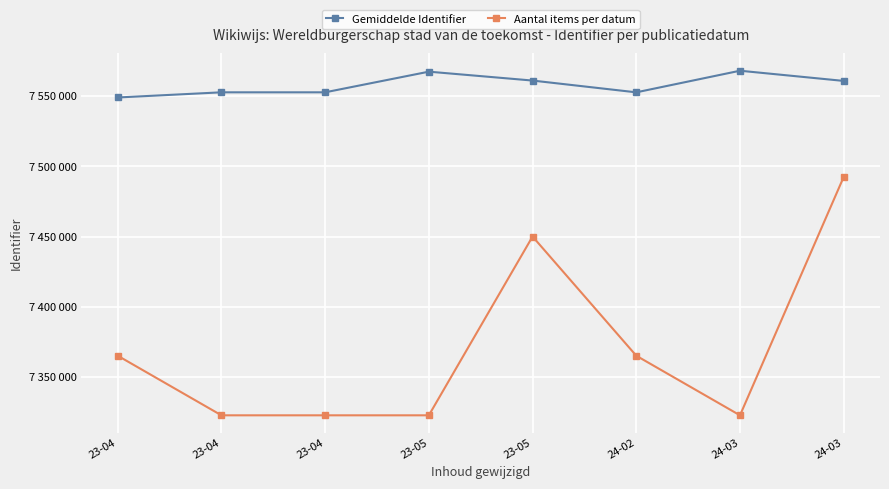

What are all the series names shown in the legend?

Gemiddelde Identifier, Aantal items per datum